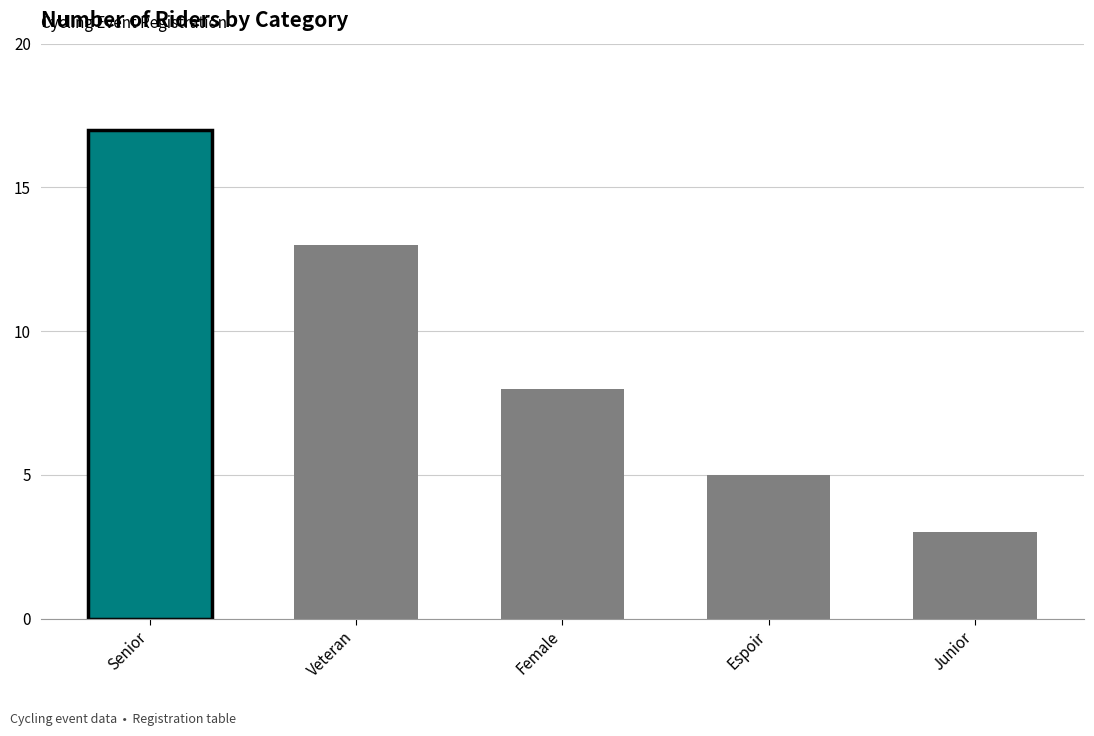

At which label does the data first exceed 8?

Senior